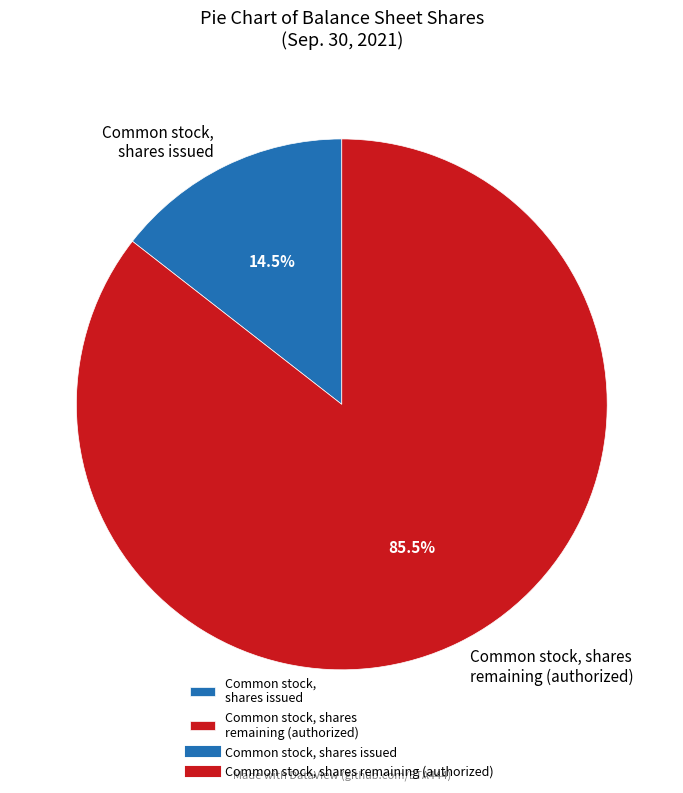

Count the number of slices in the pie.

2